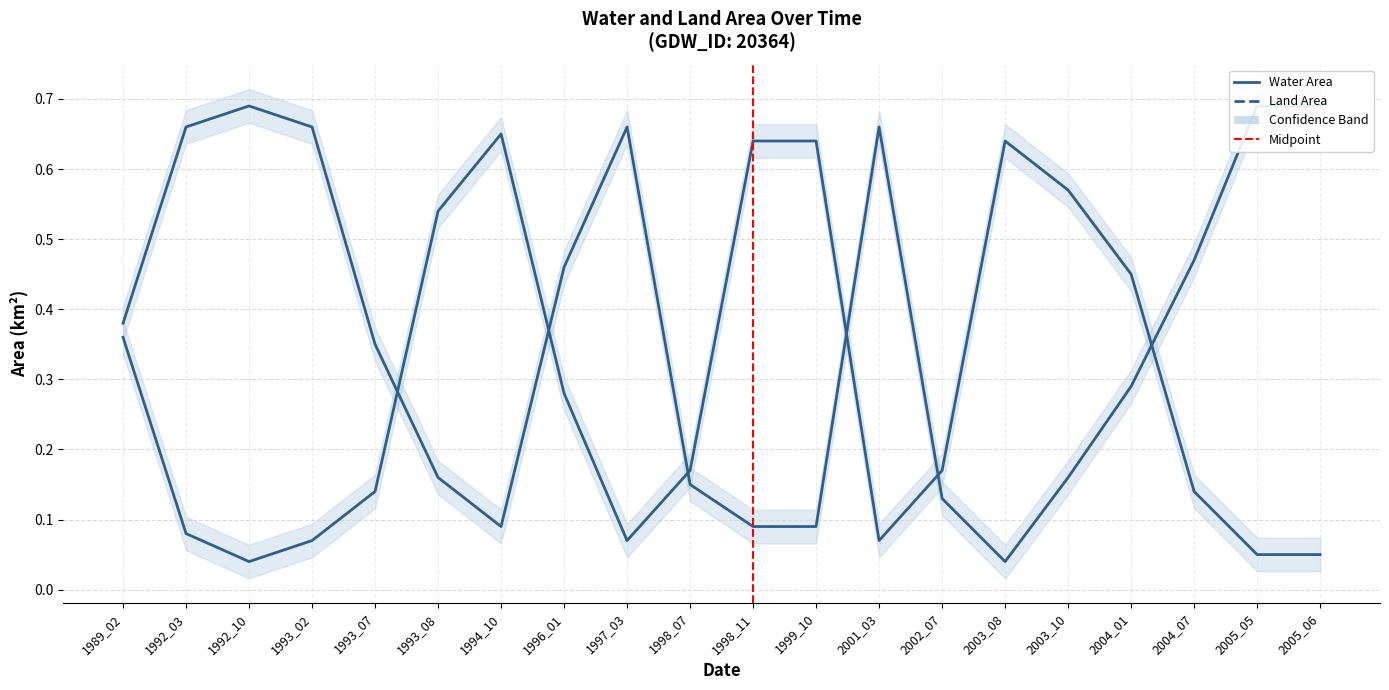

After their last crossing, which series has the higher values: Water Area or Land Area?

Land Area